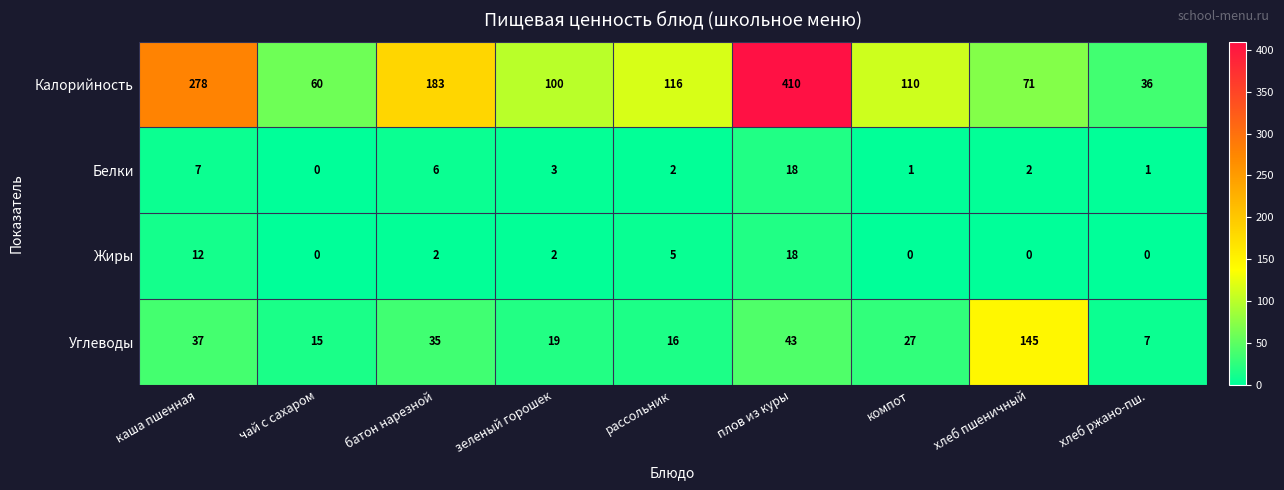

Where does the Калорийность series first go above 110?

каша пшенная